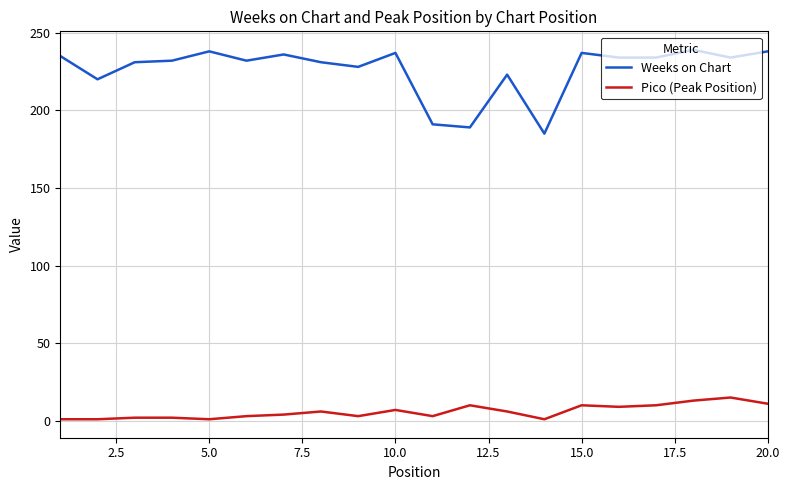

What is the difference between the maximum and minimum values in the Weeks on Chart series?

54